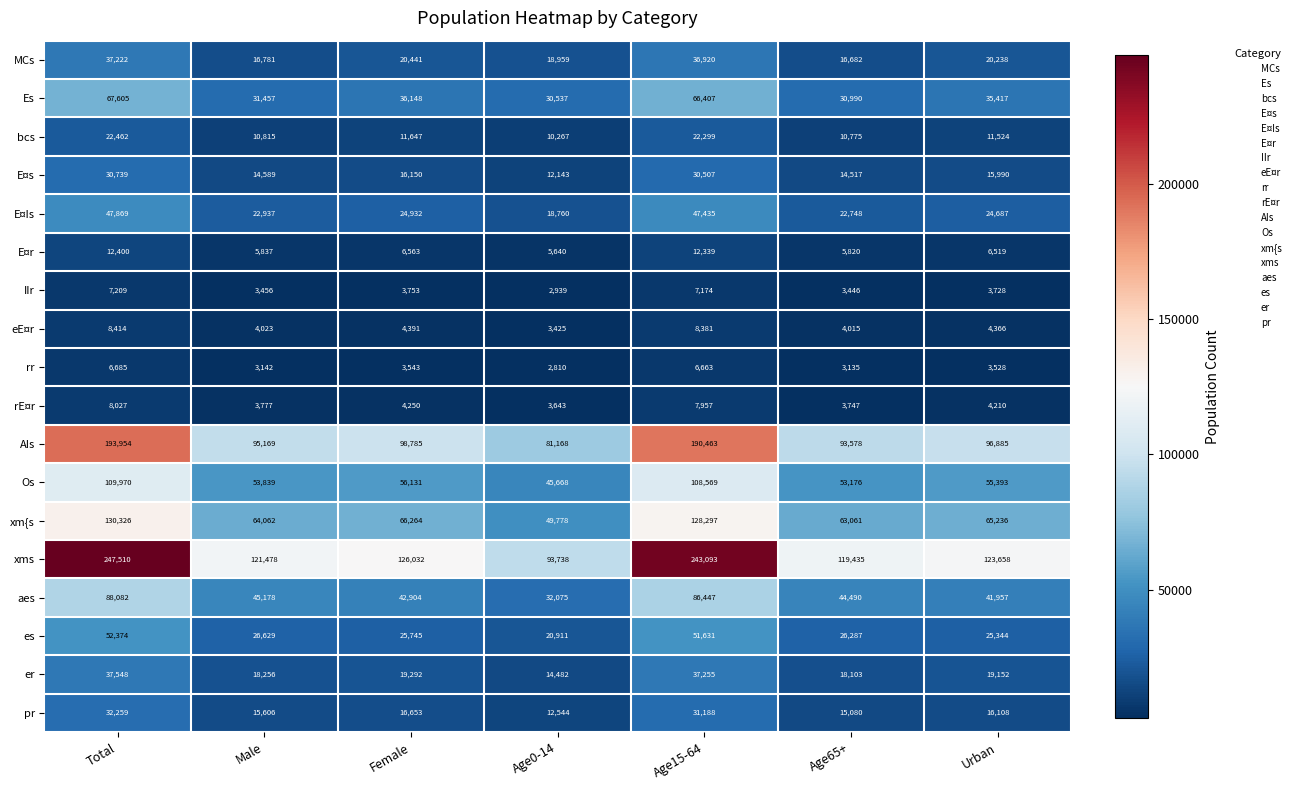

The value of bcs at Age15-64 is 11355. True or false?

False